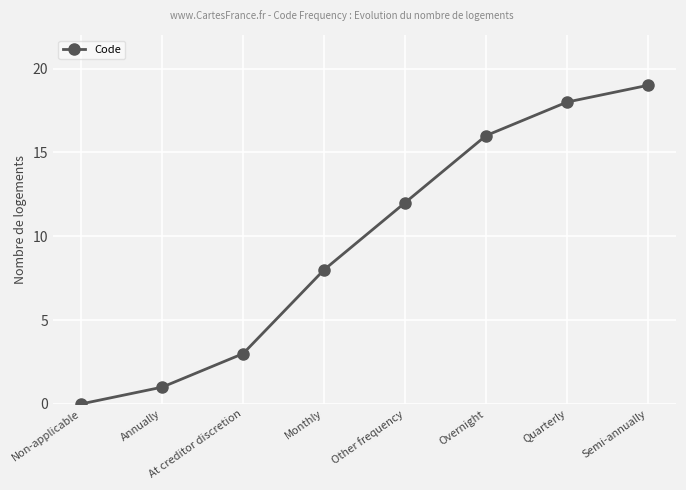

True or false: the data shows 19 at Semi-annually.

True